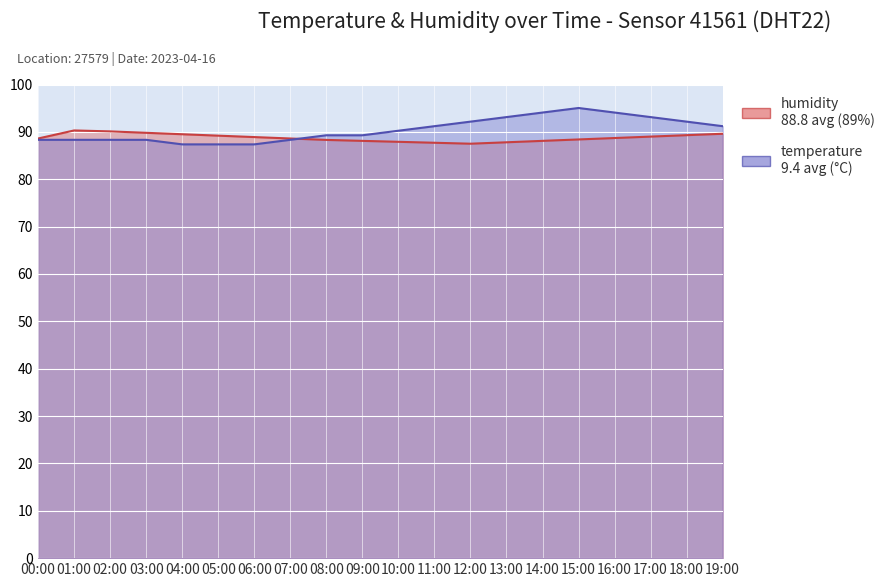

How many intersections are there between humidity and temperature?

1